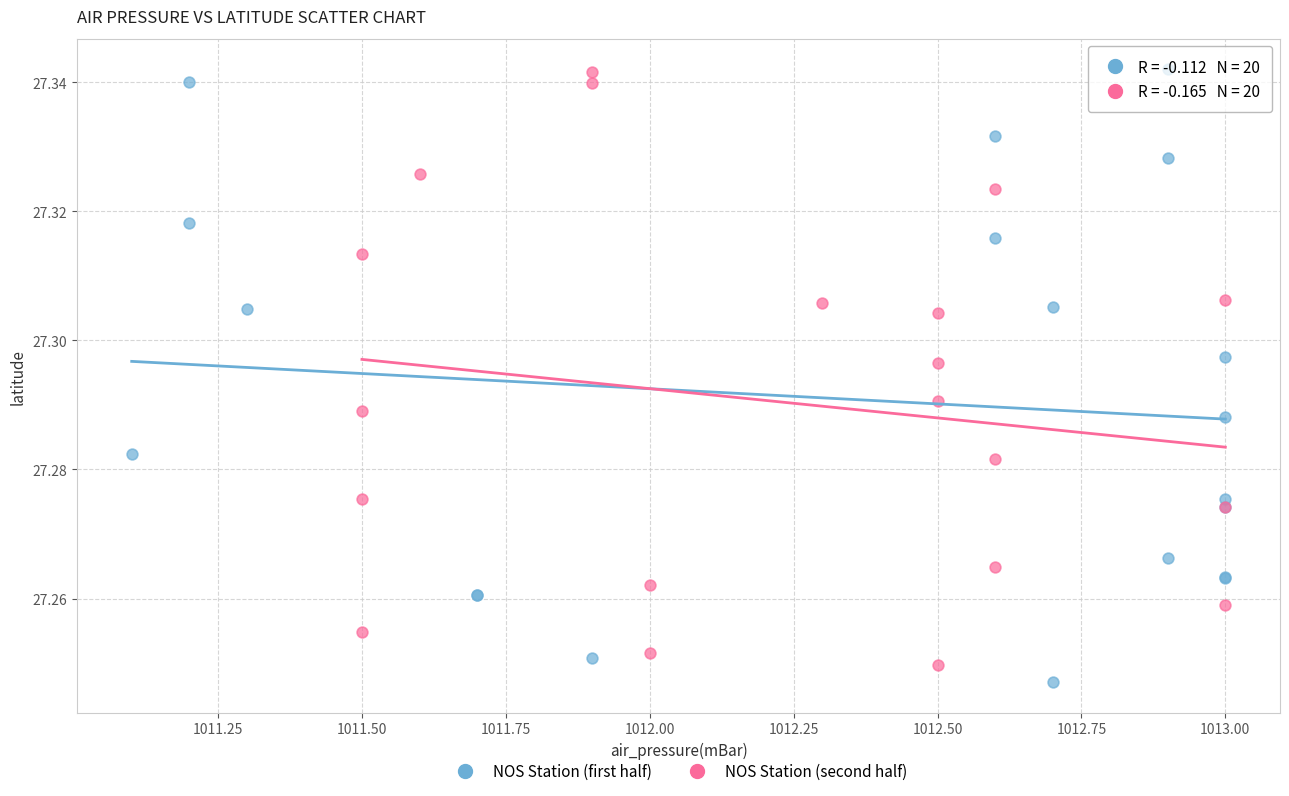

What are all the series names shown in the legend?

NOS Station (first half), NOS Station (second half)